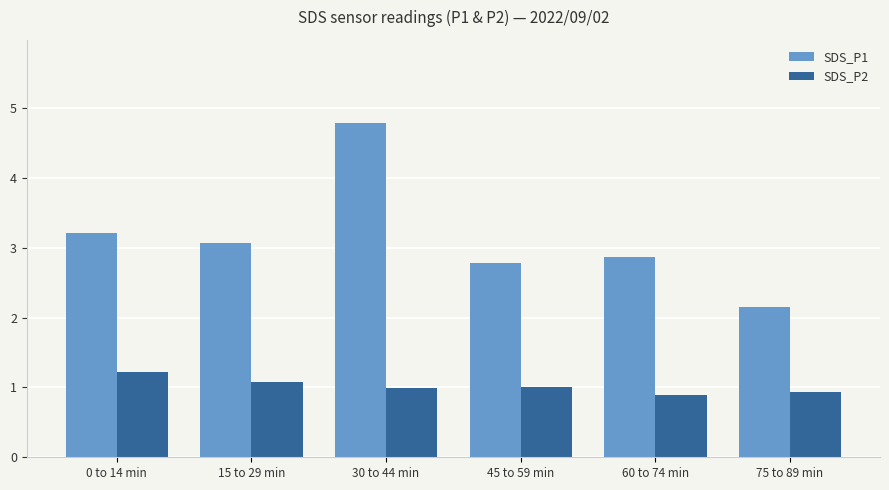

At which category is the sum across all series the highest?

30 to 44 min